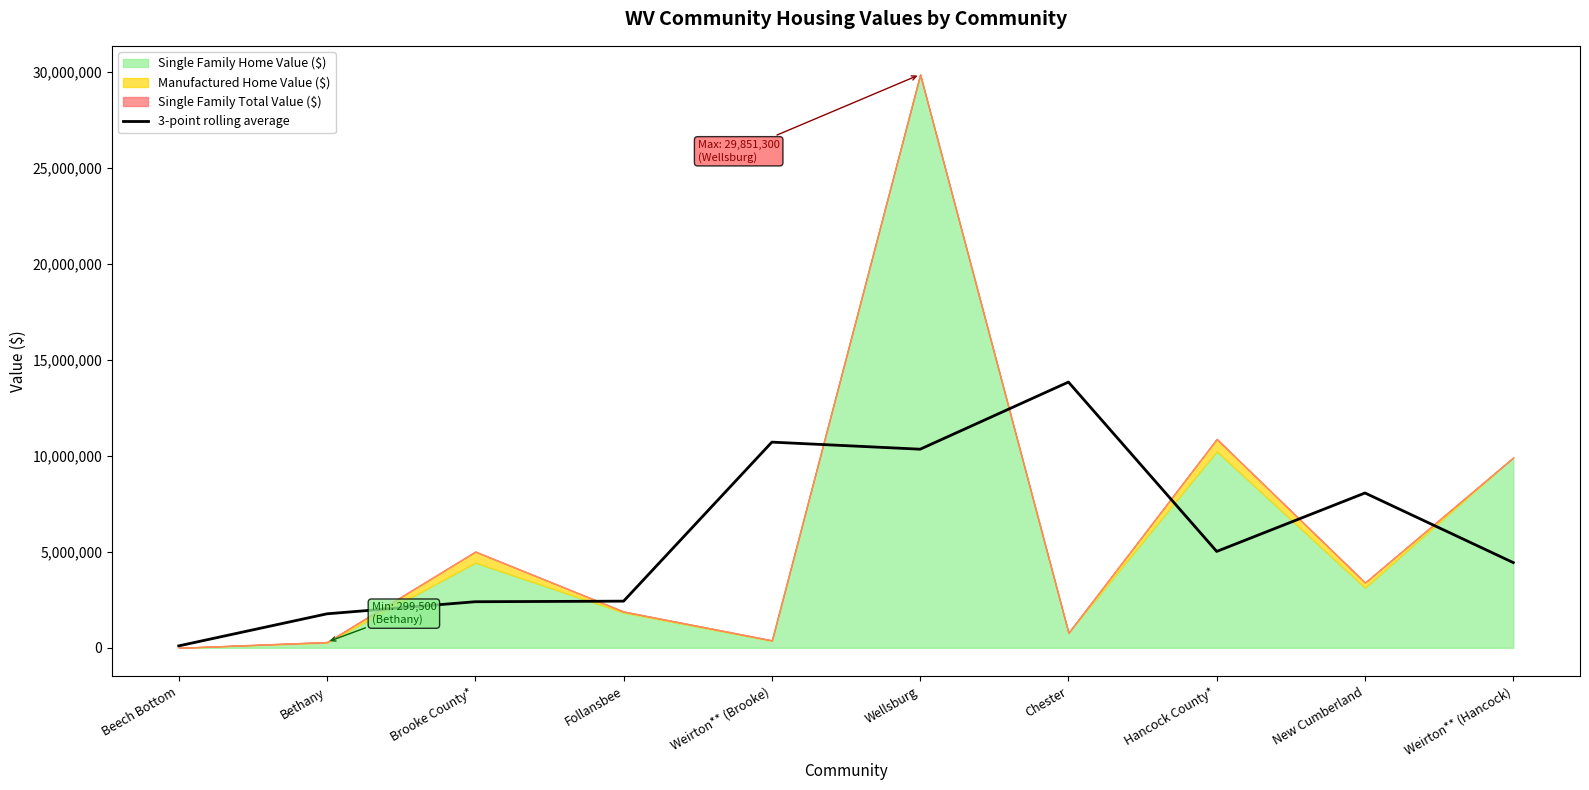

Reading left to right, extract all data points from this chart.

Beech Bottom=99833.3	Bethany=1769820.0	Brooke County*=2399083.3	Follansbee=2428726.7	Weirton** (Brooke)=10709173.3	Wellsburg=10341043.3	Chester=13836416.7	Hancock County*=5018290.0	New Cumberland=8061323.3	Weirton** (Hancock)=4436473.3